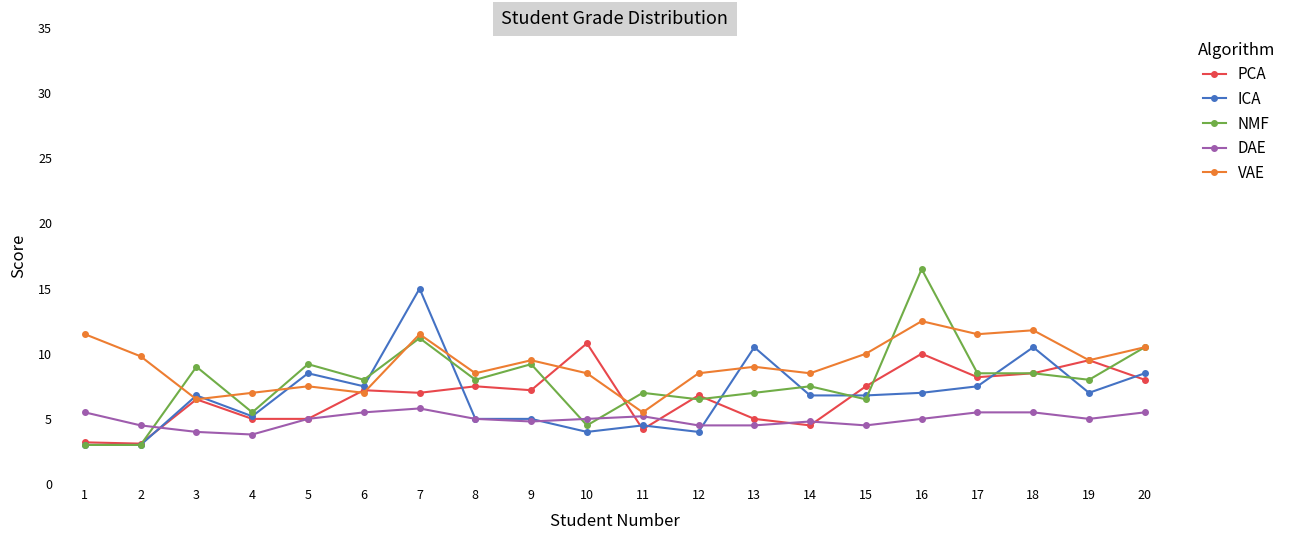

Between 14 and 17, which series saw the biggest shift?

PCA